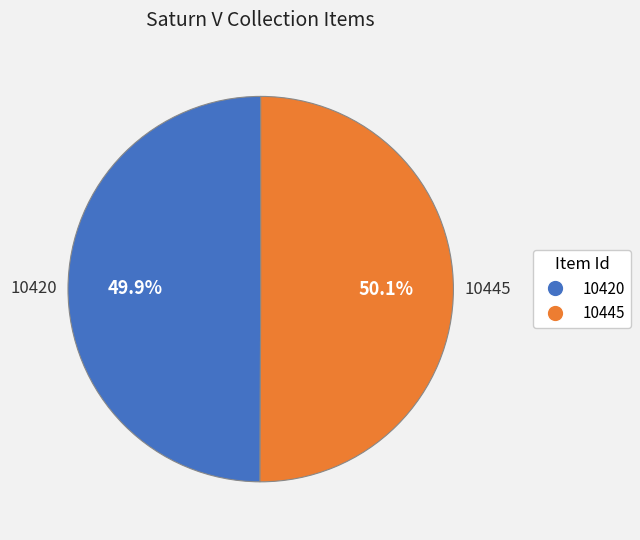

Approximately how many times larger is the value at 10445 compared to 10420?

1.0